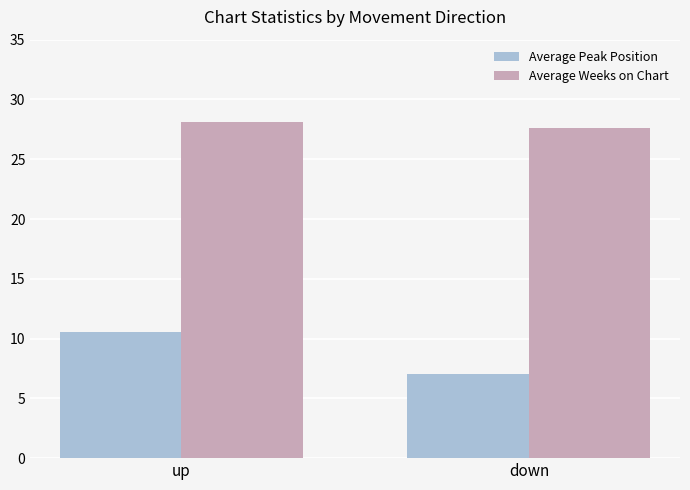

Read the Average Peak Position value at up.

10.5